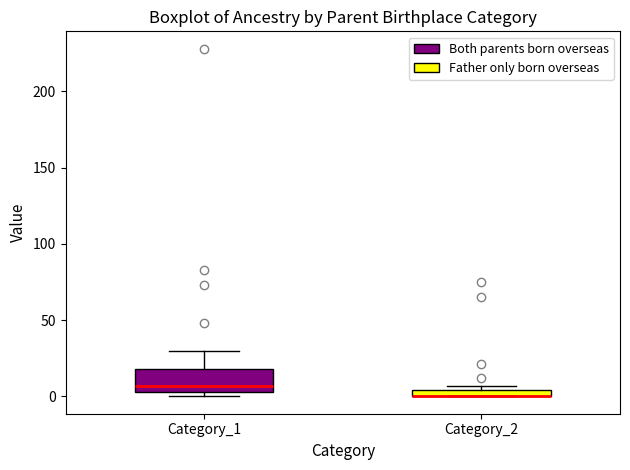

Which box is the tallest, from its lower edge to its upper edge?

Category_1